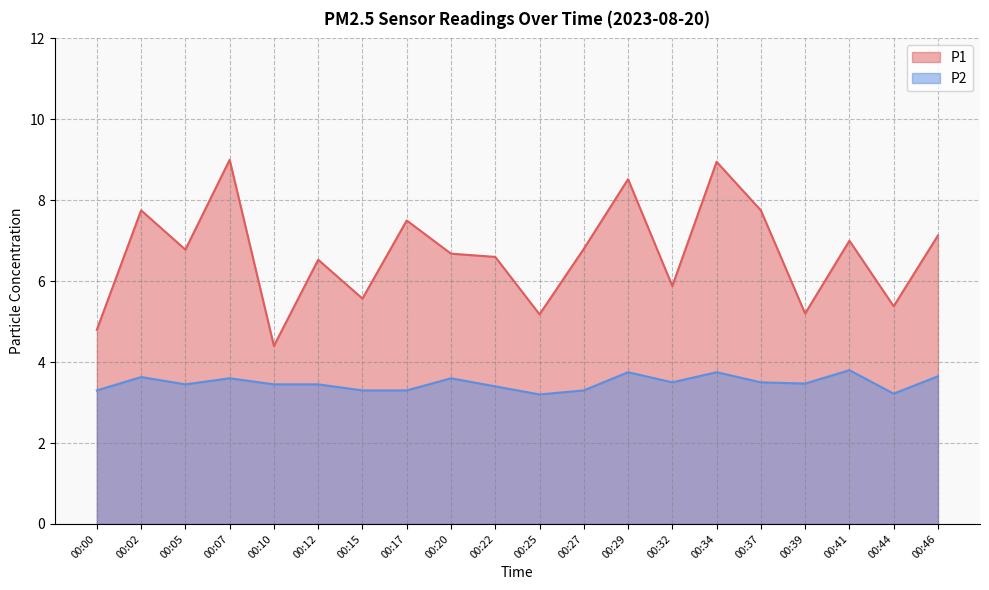

Reading left to right, transcribe all the data shown in this chart.

P1: 00:00=4.8	00:02=7.8	00:05=6.8	00:07=9.0	00:10=4.4	00:12=6.5	00:15=5.6	00:17=7.5	00:20=6.7	00:22=6.6	00:25=5.2	00:27=6.8	00:29=8.5	00:32=5.9	00:34=8.9	00:37=7.8	00:39=5.2	00:41=7.0	00:44=5.4	00:46=7.1
P2: 00:00=3.3	00:02=3.6	00:05=3.5	00:07=3.6	00:10=3.5	00:12=3.5	00:15=3.3	00:17=3.3	00:20=3.6	00:22=3.4	00:25=3.2	00:27=3.3	00:29=3.8	00:32=3.5	00:34=3.8	00:37=3.5	00:39=3.5	00:41=3.8	00:44=3.2	00:46=3.6